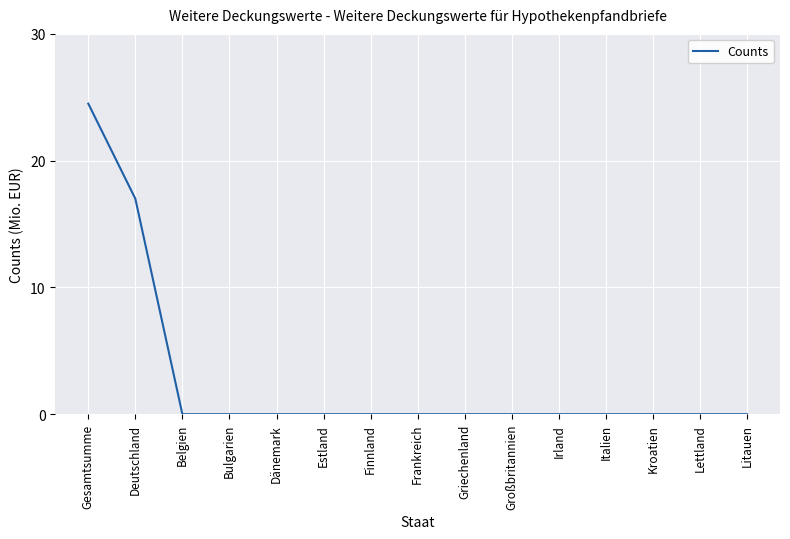

Which category has the highest value across all series?

Gesamtsumme